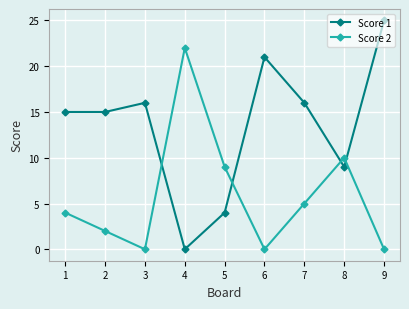

Which series changed the most between 7 and 8?

Score 1